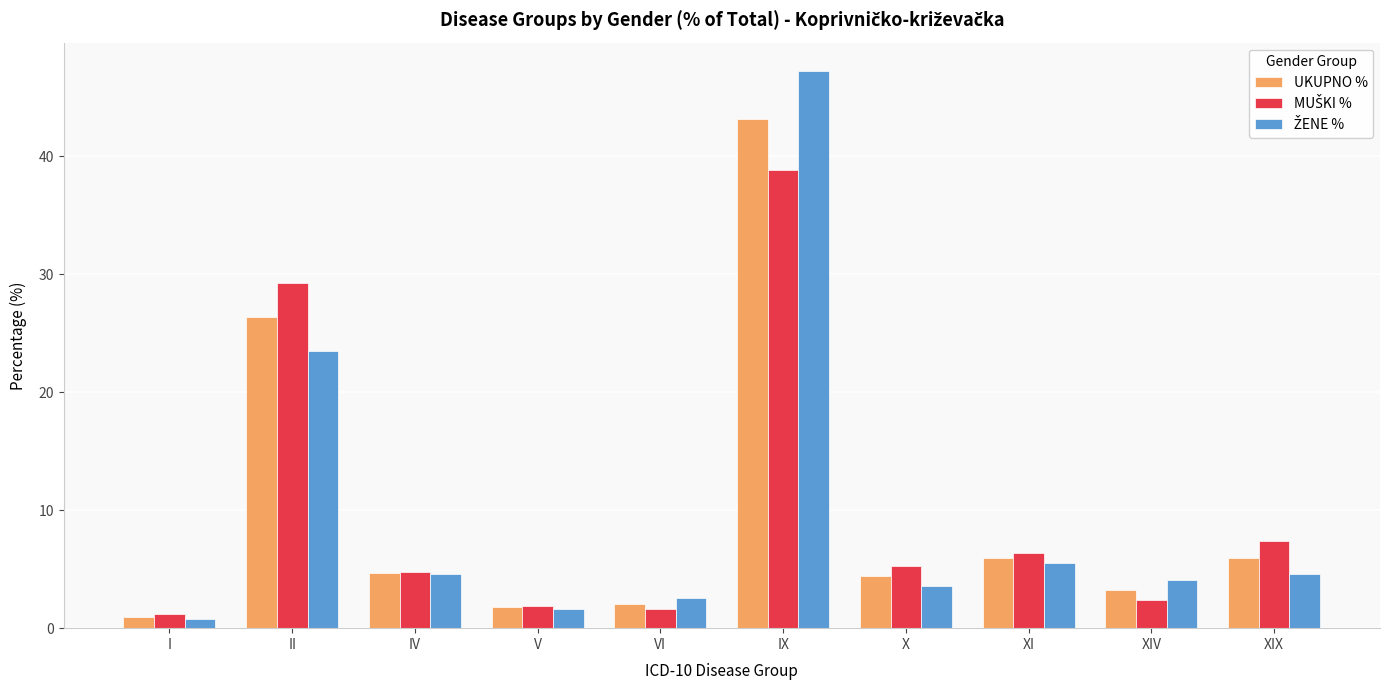

What is the difference between the highest and lowest values at VI?

1.0